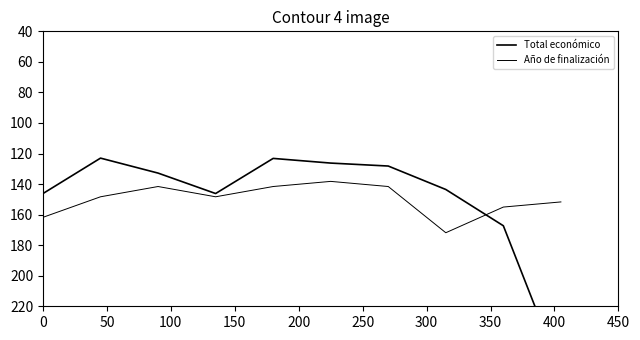

Reading left to right, what are all the values shown in this chart?

Total económico: 146.2	123.0	132.8	146.2	123.2	126.3	128.2	143.5	167.3	263.3
Año de finalización: 161.8	148.3	141.6	148.3	141.6	138.2	141.6	171.8	155.0	151.7